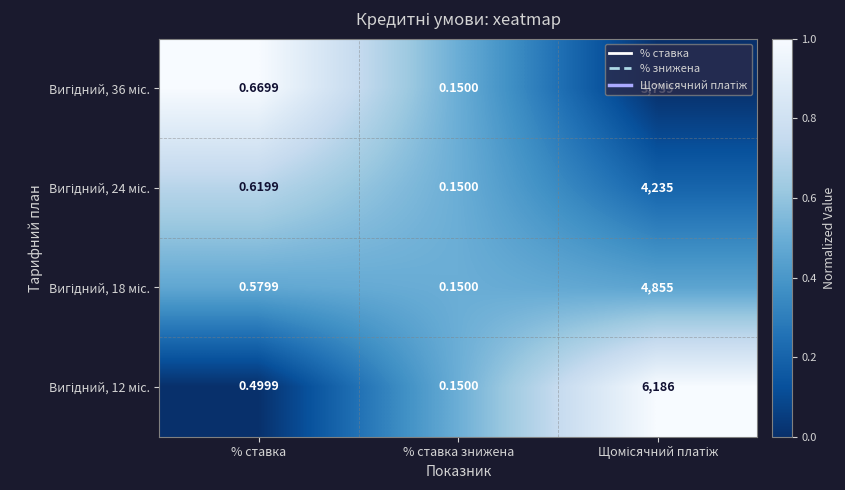

At how many categories does at least one series exceed 0?

3